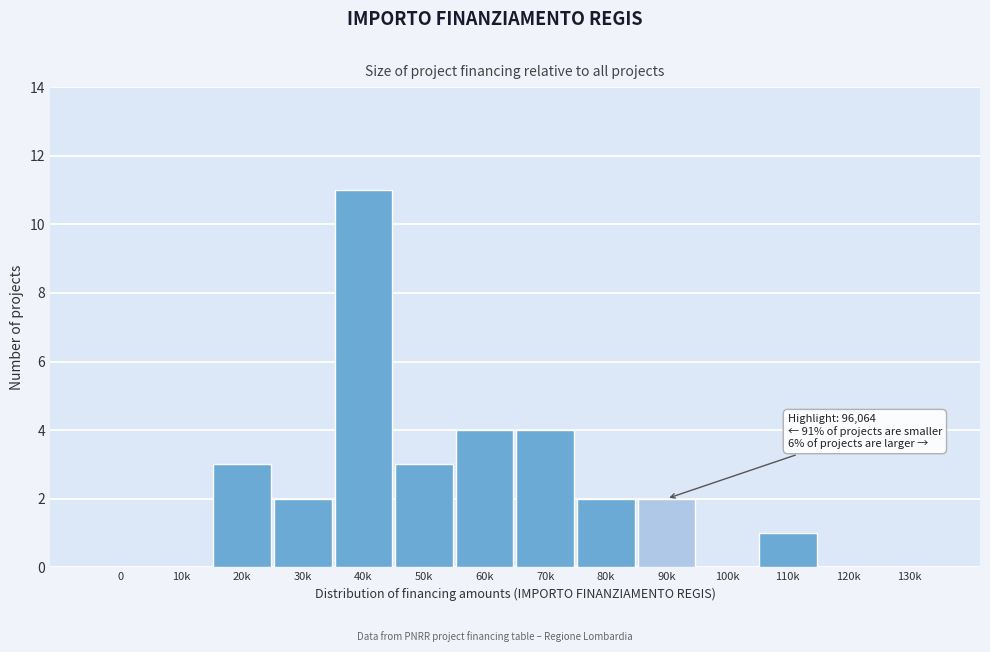

Reading left to right, what are all the values shown in this chart?

0=0	10k=0	20k=3	30k=2	40k=11	50k=3	60k=4	70k=4	80k=2	90k=2	100k=0	110k=1	120k=0	130k=0